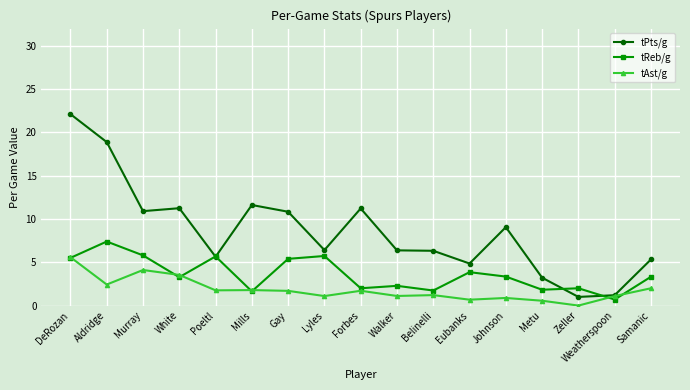

What is the approximate value of tPts/g at Weatherspoon?

1.2